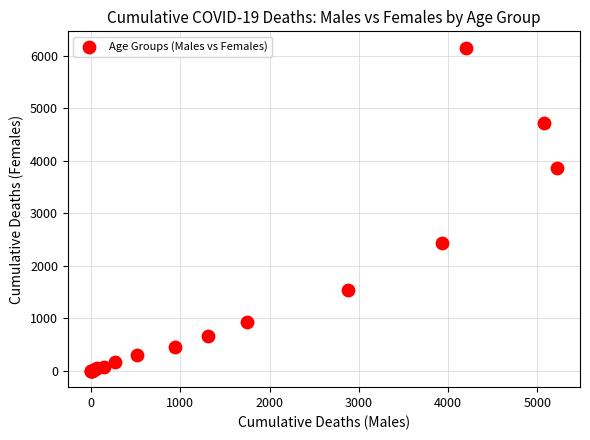

What Y value in the scatter plot is closest to 3077?

2434